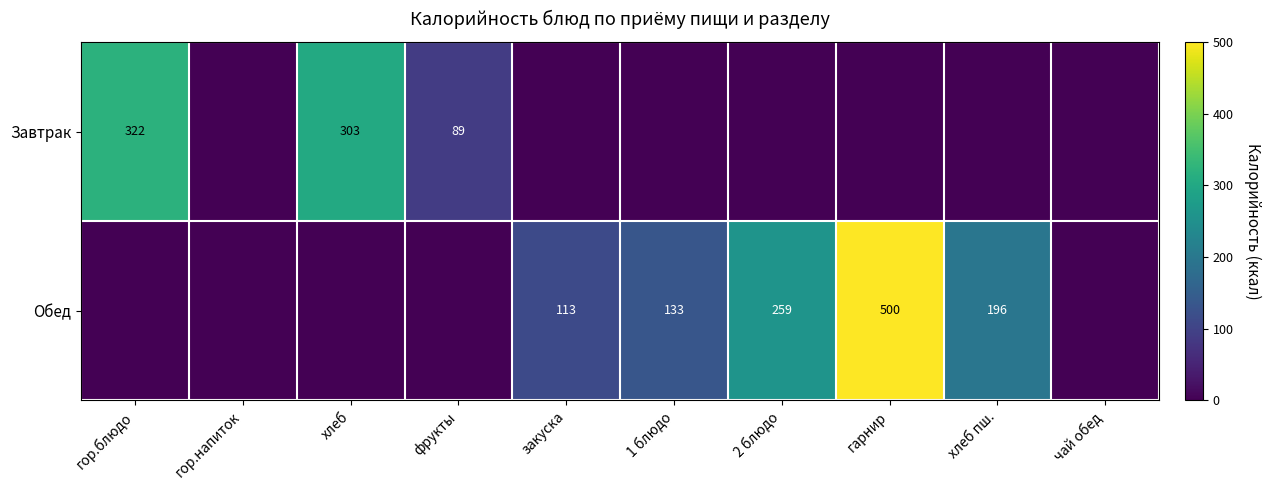

The Обед series shows 500 at гарнир. True or false?

True